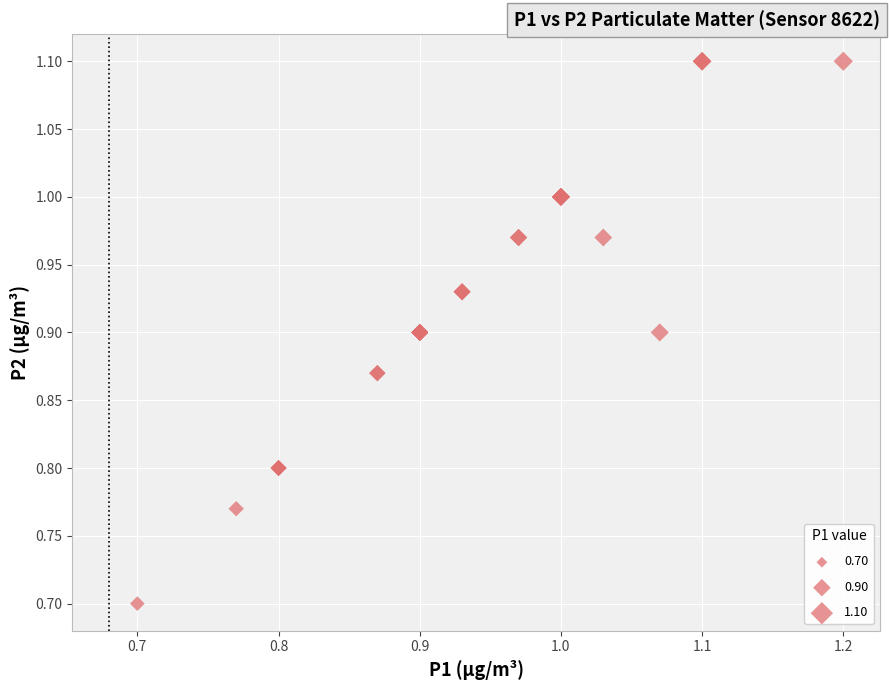

What Y value in the scatter plot is closest to 0?

0.7